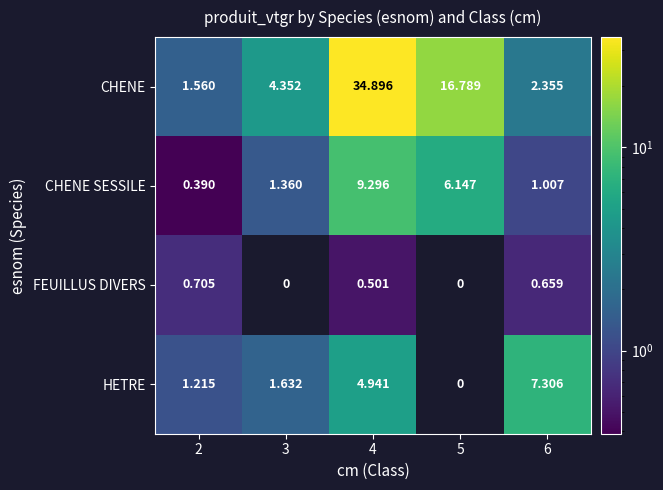

At 4, list the series in order from largest to smallest.

CHENE, CHENE SESSILE, HETRE, FEUILLUS DIVERS